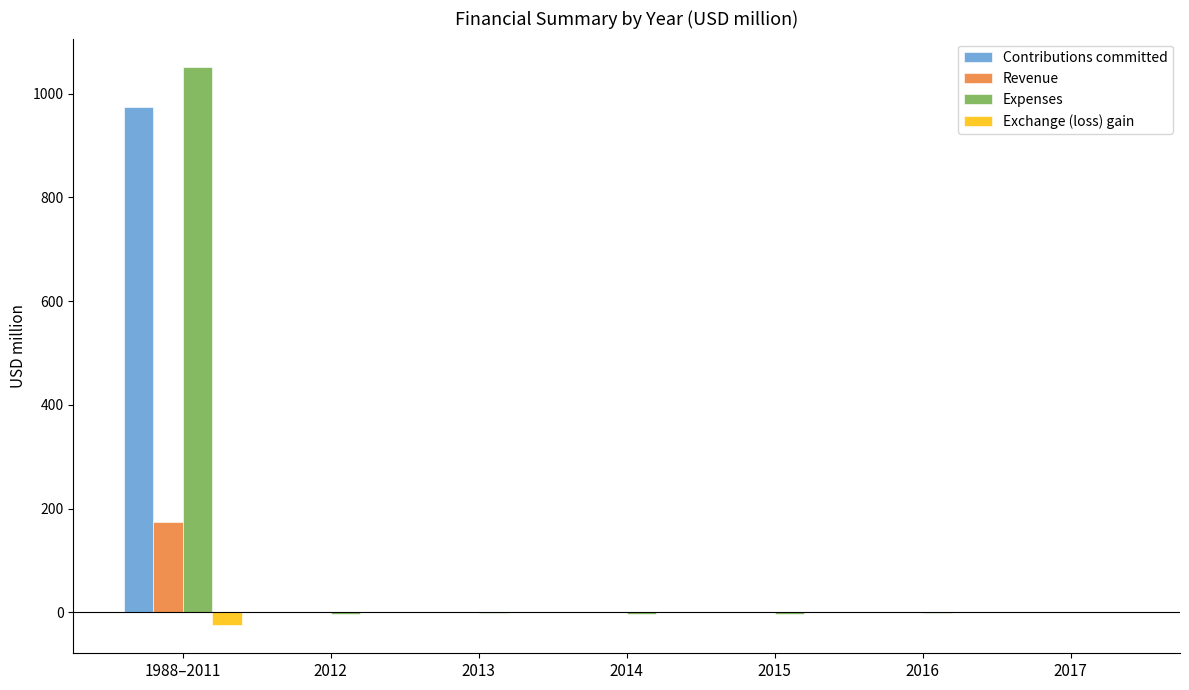

What is the sum of all Exchange (loss) gain values?

-25.1